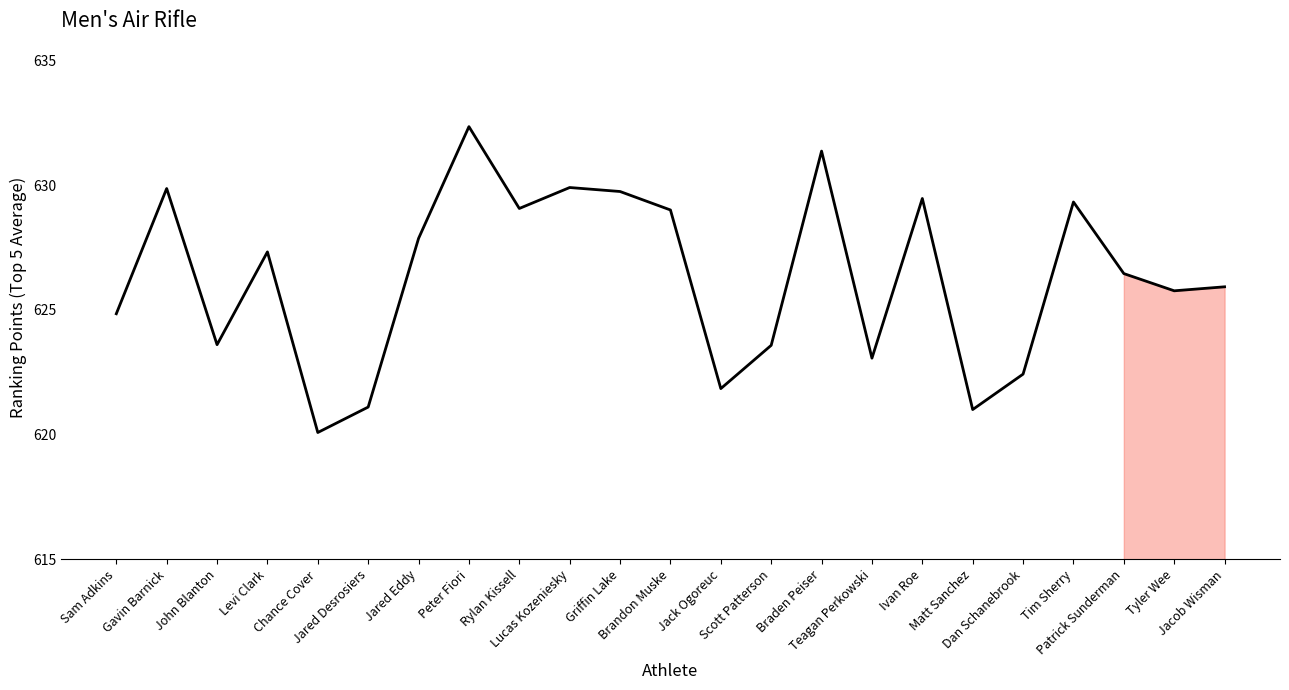

What is the difference between the values at John Blanton and Sam Adkins?

1.2